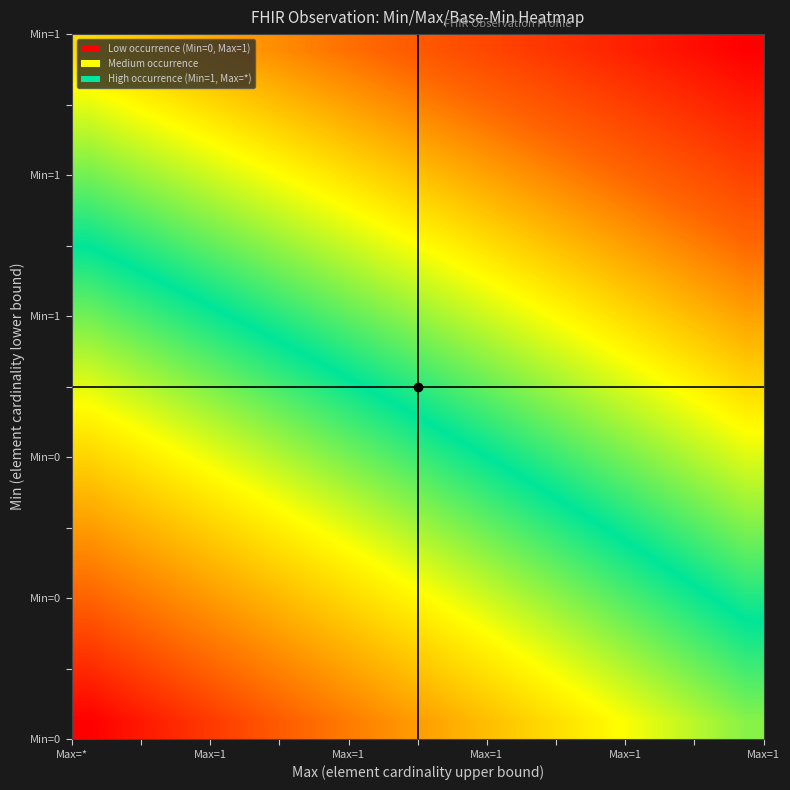

What is the minimum value shown in the chart?

2.0